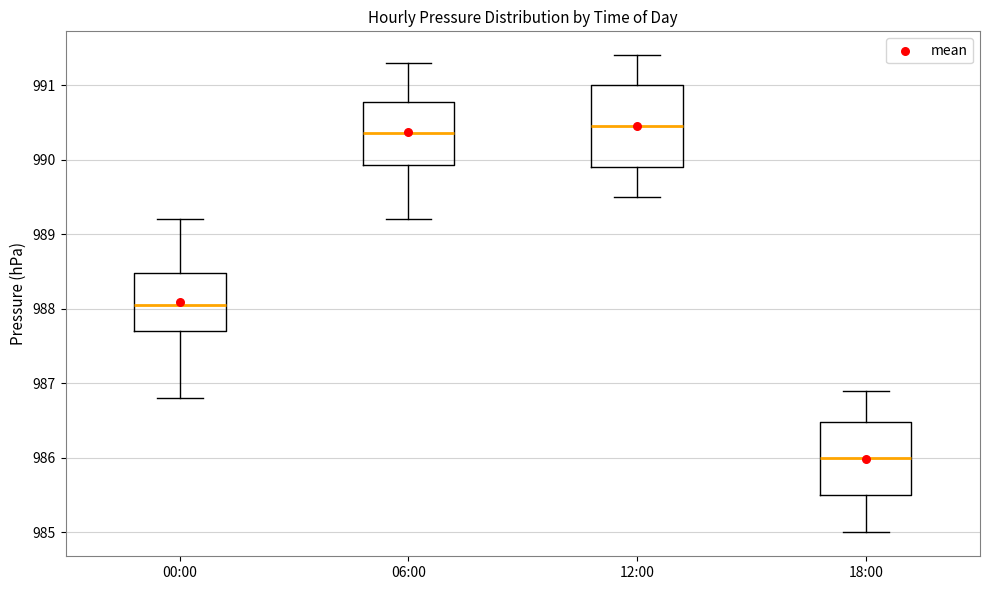

Reading left to right, transcribe this box plot: for each box, give where its median line is, the range the box spans, and where its two whiskers end, as read against the y-axis. The values are not printed on the chart, so give them approximately, as read against the axis.

00:00: median 988.1, box 987.7 to 988.5, whiskers 986.8 to 989.2
06:00: median 990.4, box 989.9 to 990.8, whiskers 989.2 to 991.3
12:00: median 990.5, box 989.9 to 991.0, whiskers 989.5 to 991.4
18:00: median 986.0, box 985.5 to 986.5, whiskers 985.0 to 986.9